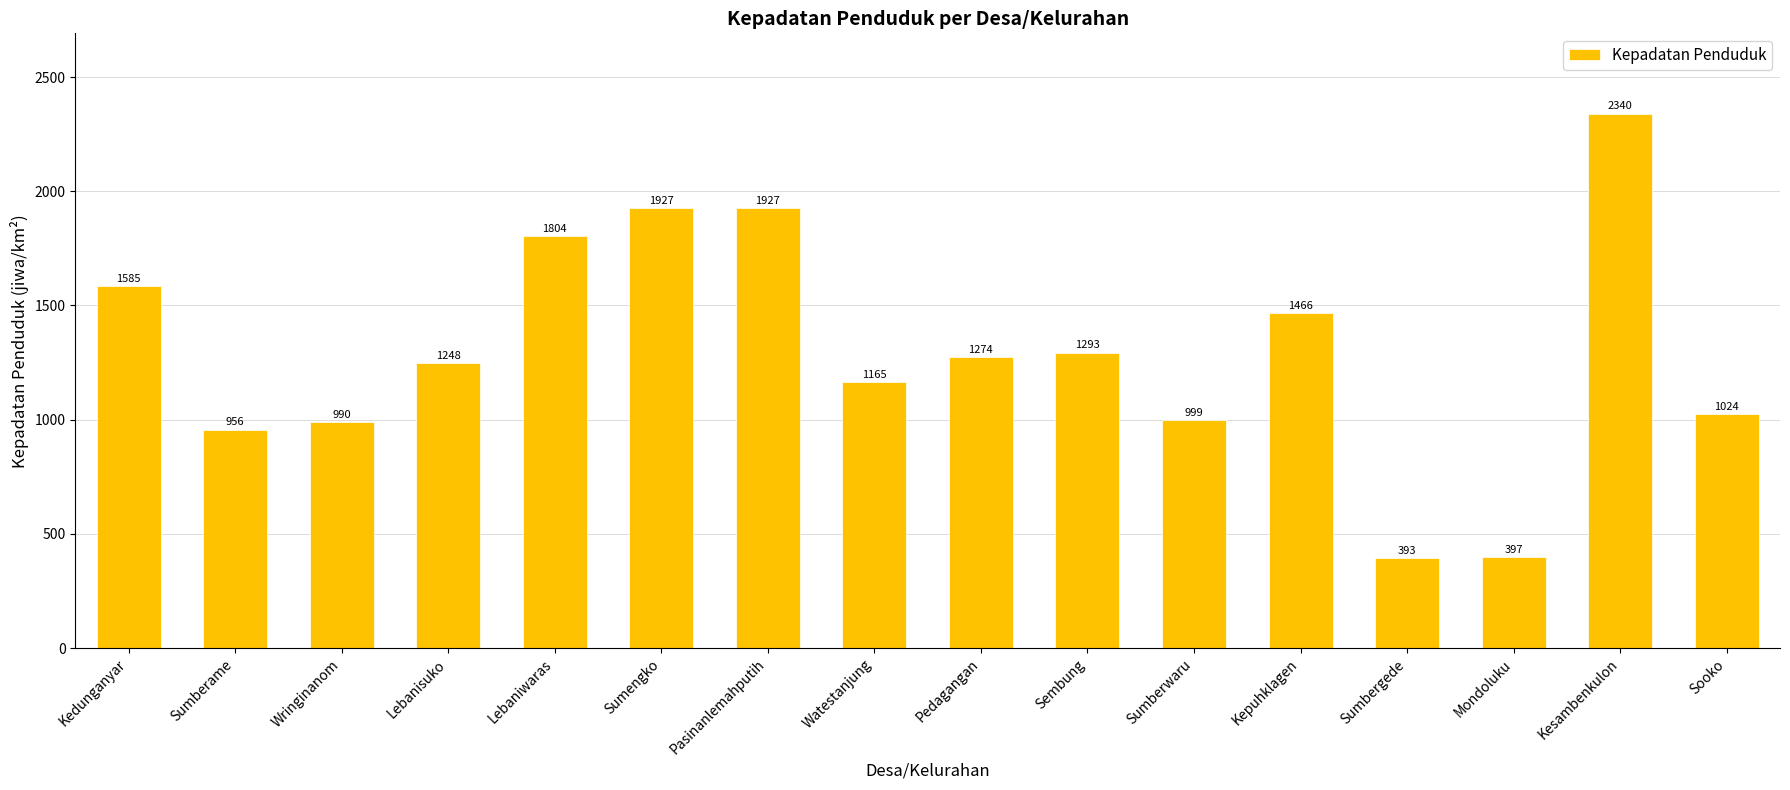

True or false: the data shows 1248.5 at Lebanisuko.

True